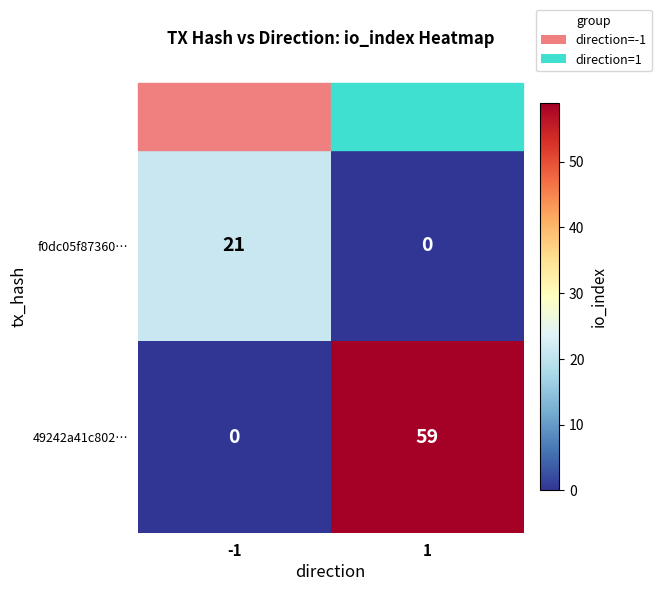

Which series has the largest total across all categories?

49242a41c802…